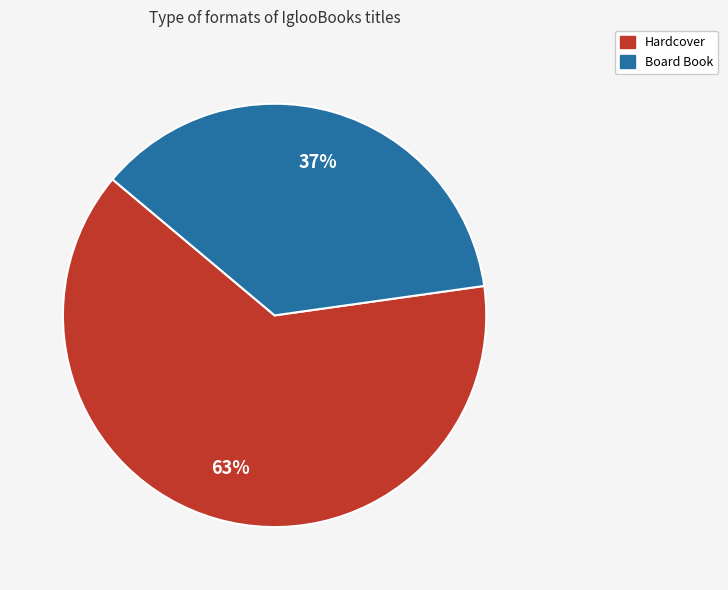

What percentage is the Hardcover slice, to the nearest percent?

63%